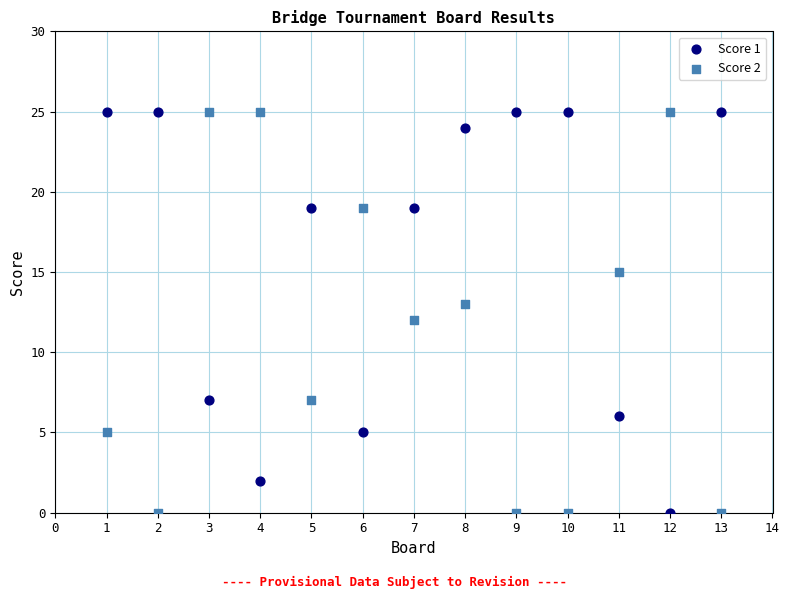

What is the X range (max minus min) for the scatter plot?

12